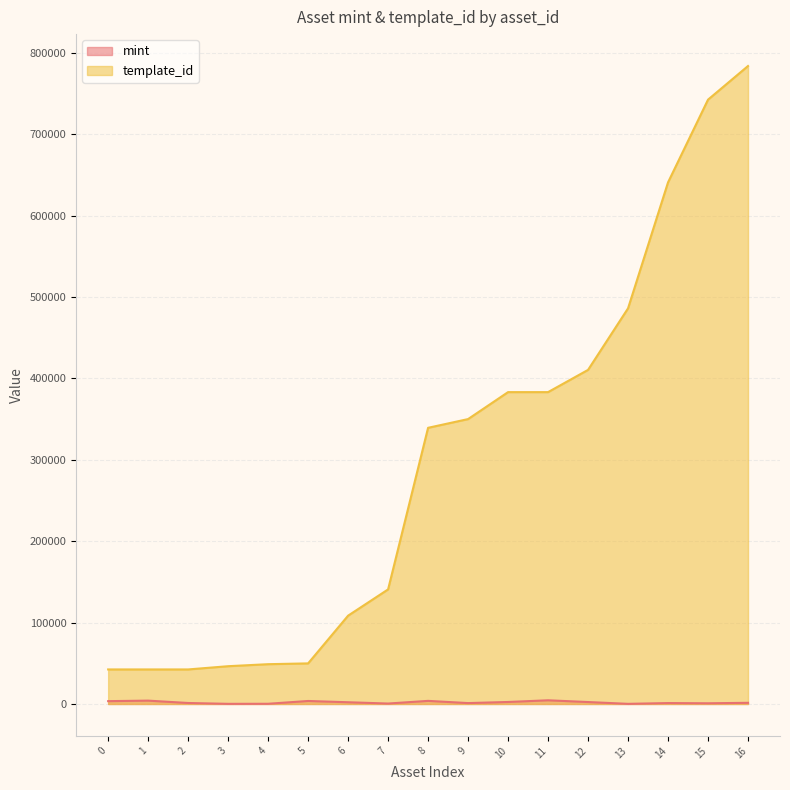

Is the value of template_id at 7 greater than the value of mint at 3?

Yes